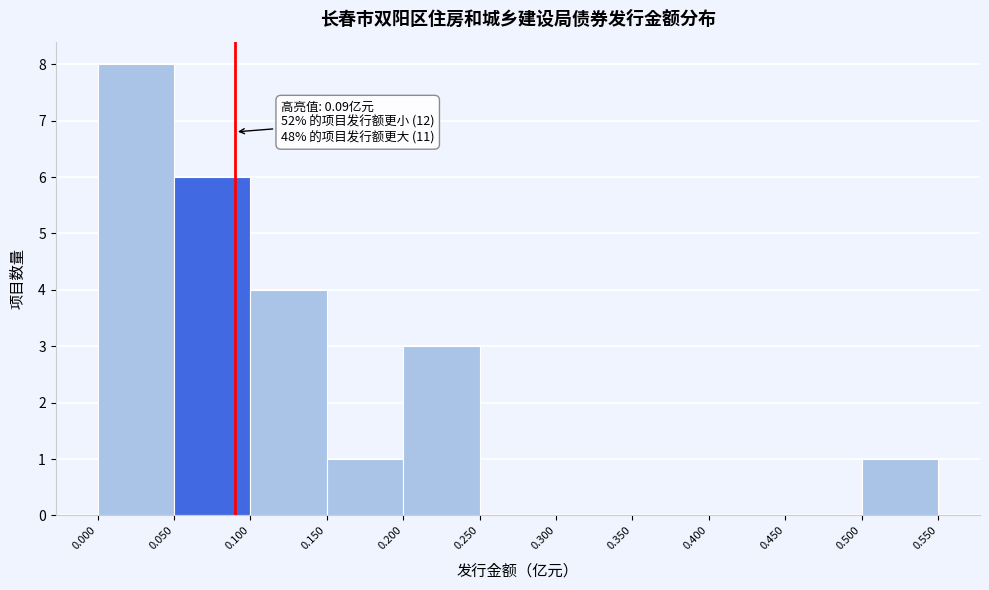

Which range on the x-axis has the tallest bar?

0.000 to 0.050